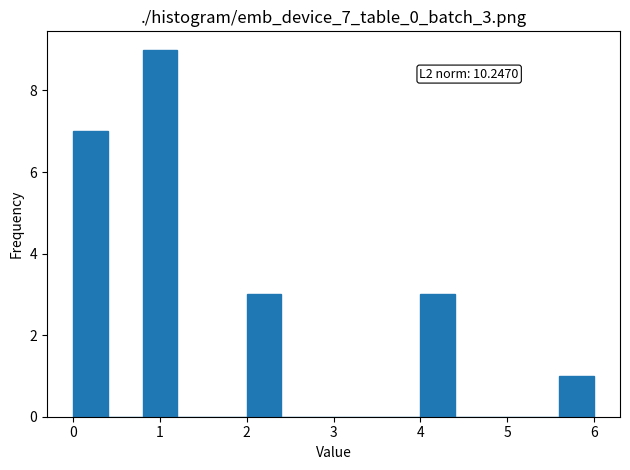

Over which range of the x-axis is the bar tallest?

0.8 to 1.2